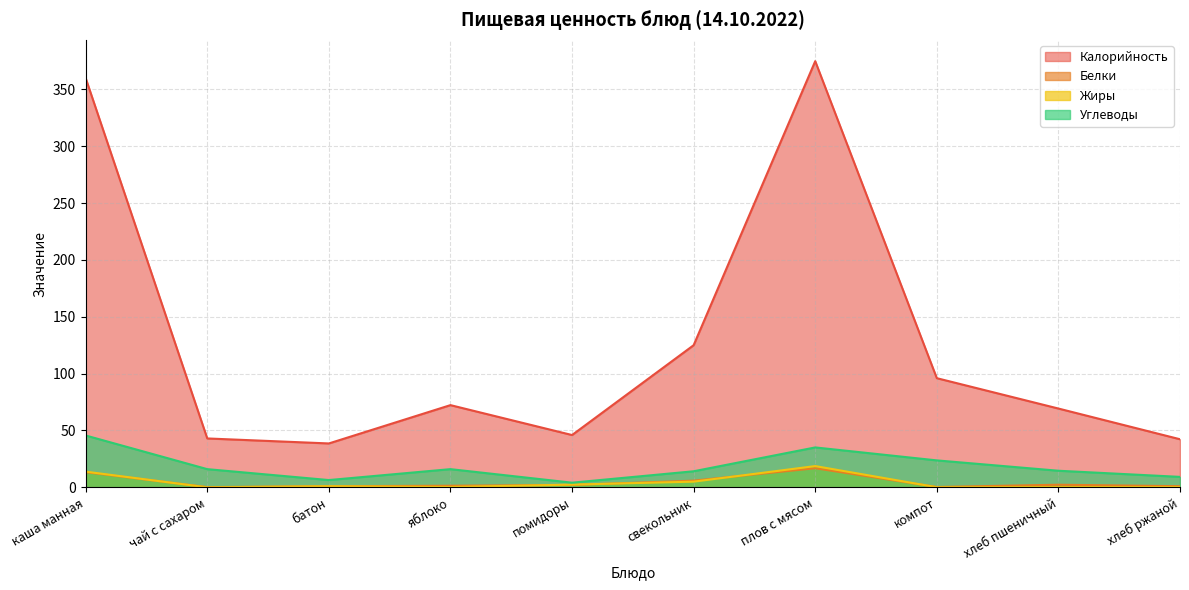

Is it true that Калорийность equals 69.2 at батон?

False